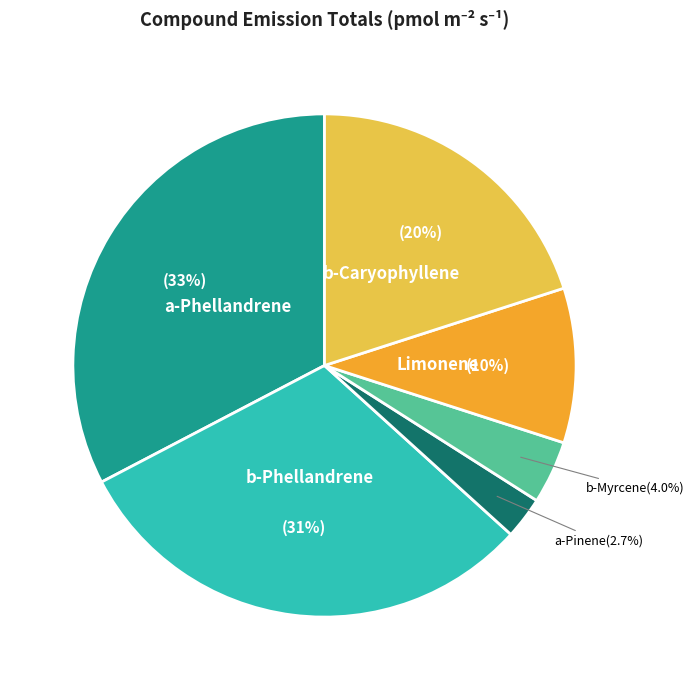

Does any single category account for the majority?

No